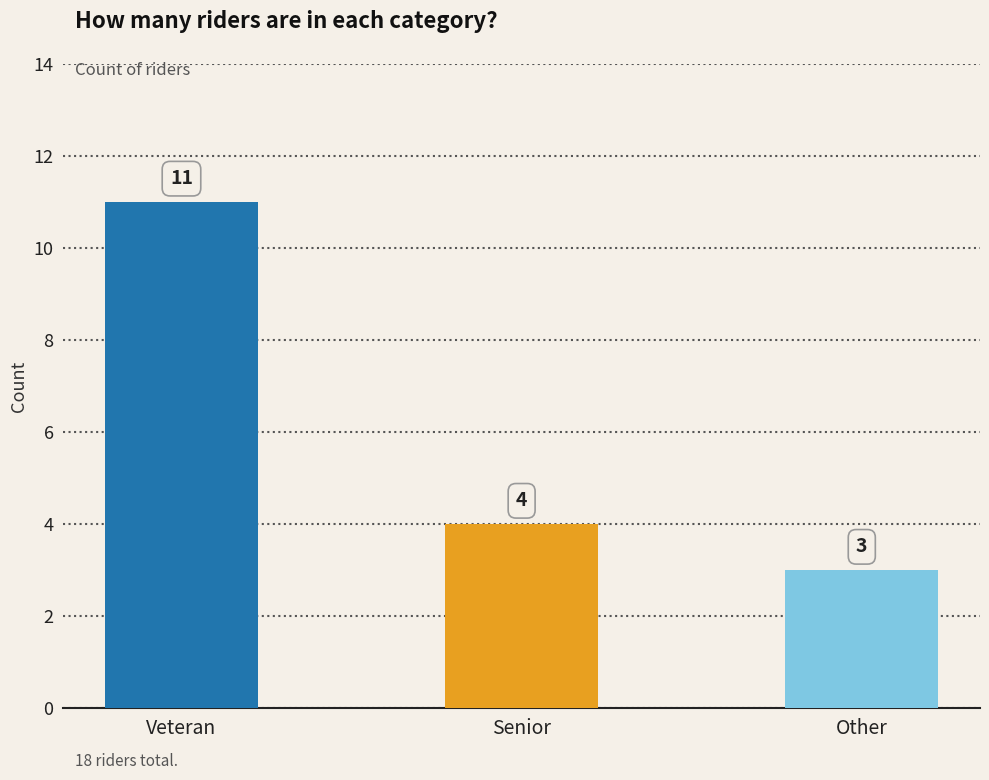

How many values are between 3 and 11?

3